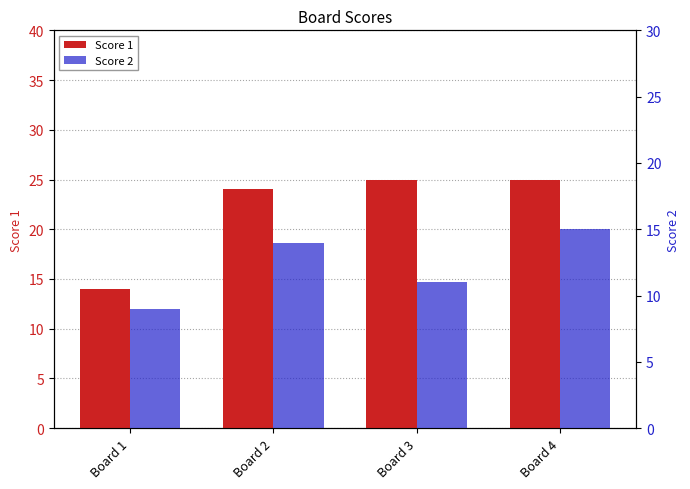

Does the chart contain stacked bars?

No